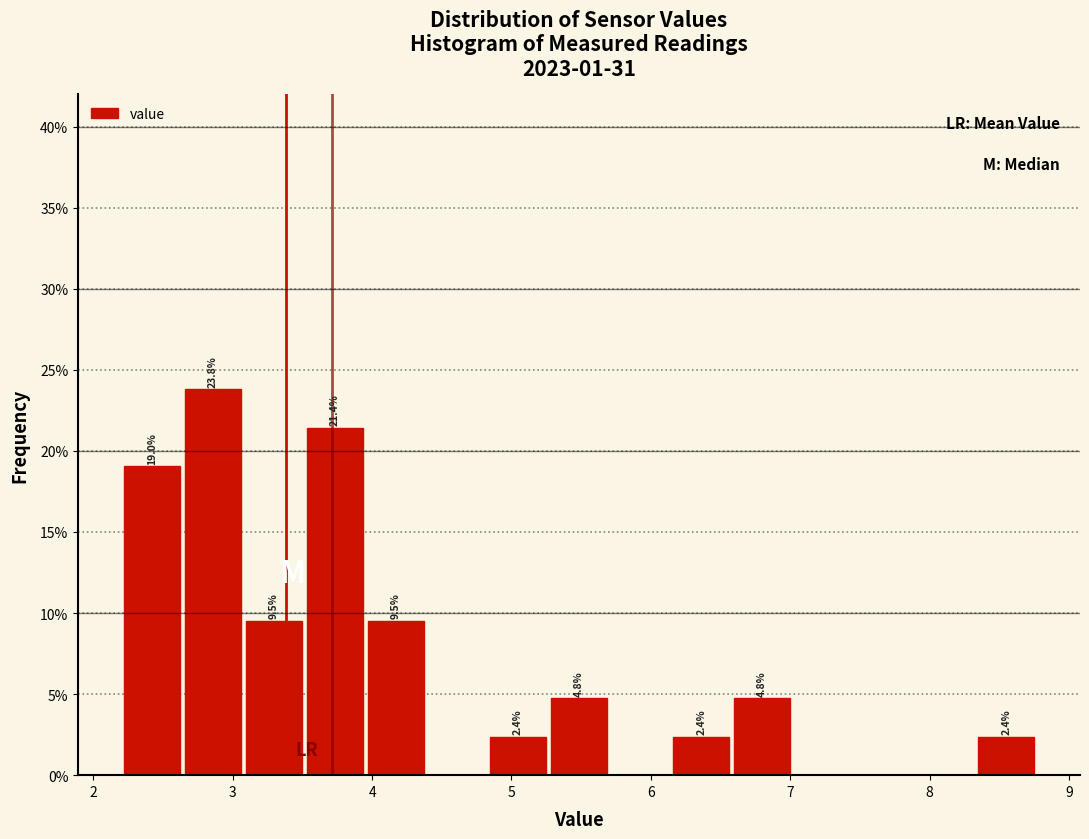

Over which range of the x-axis is the bar tallest?

2.6 to 3.1